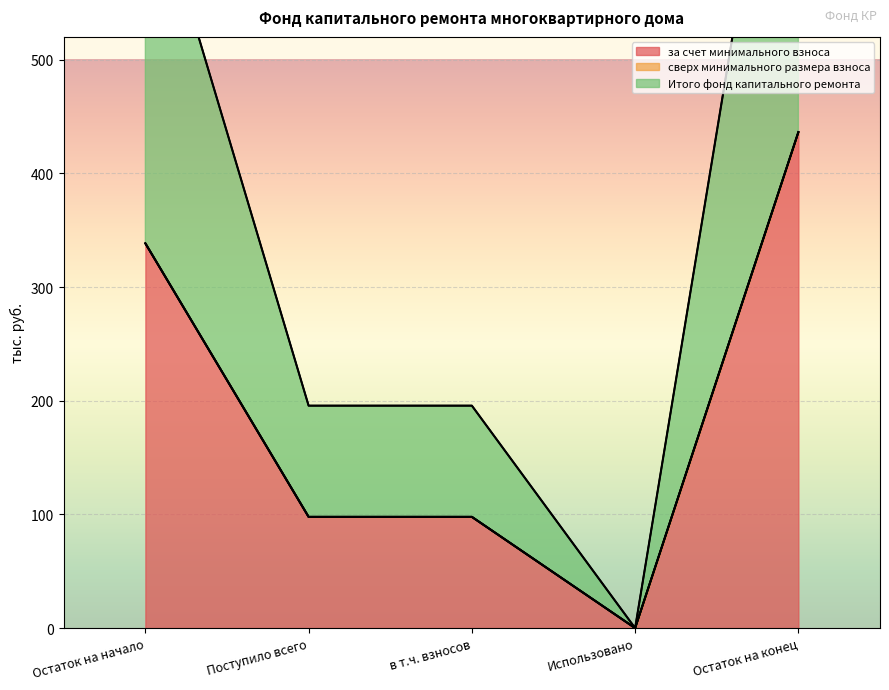

Which category has the lowest value in the за счет минимального взноса series?

Использовано